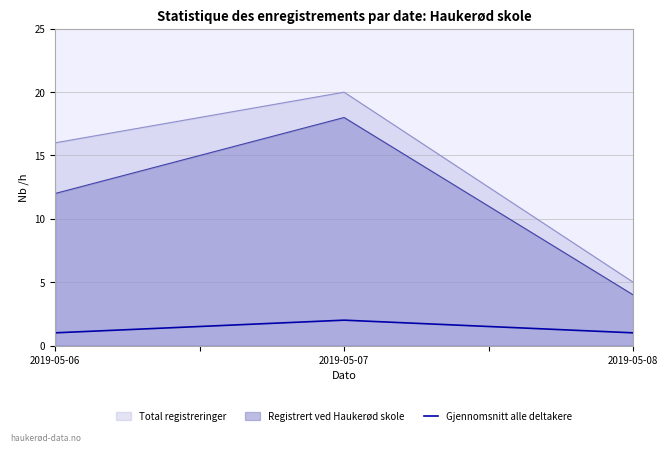

How many lines are shown in the chart?

3